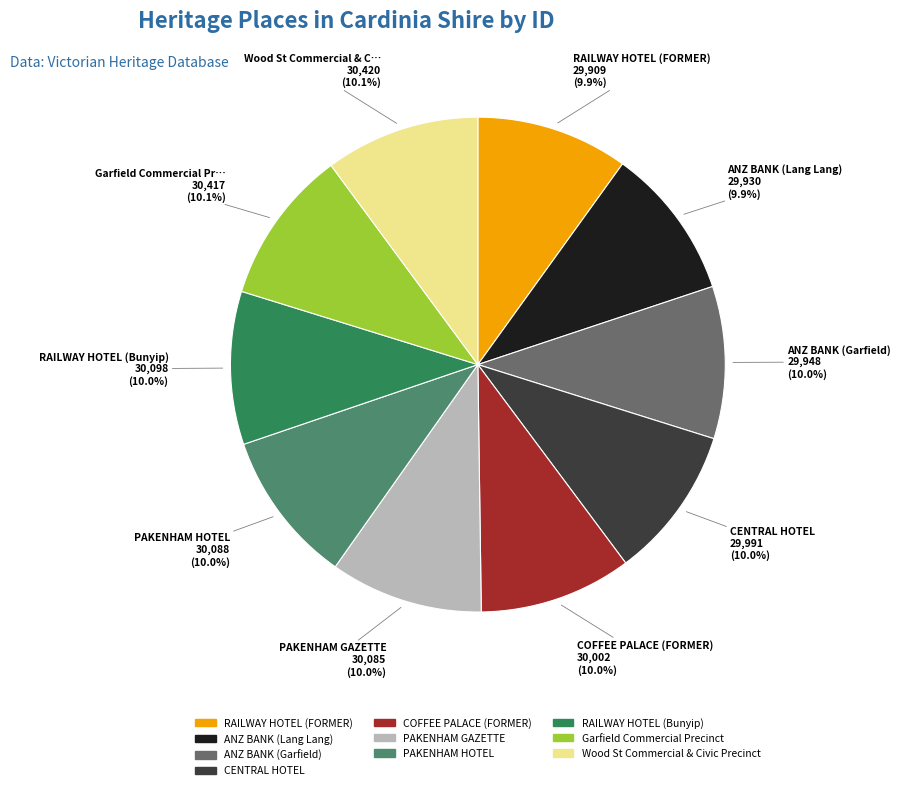

What is the ratio of the value at Wood St Commercial & Civic Precinct to the value at COFFEE PALACE (FORMER)?

1.0